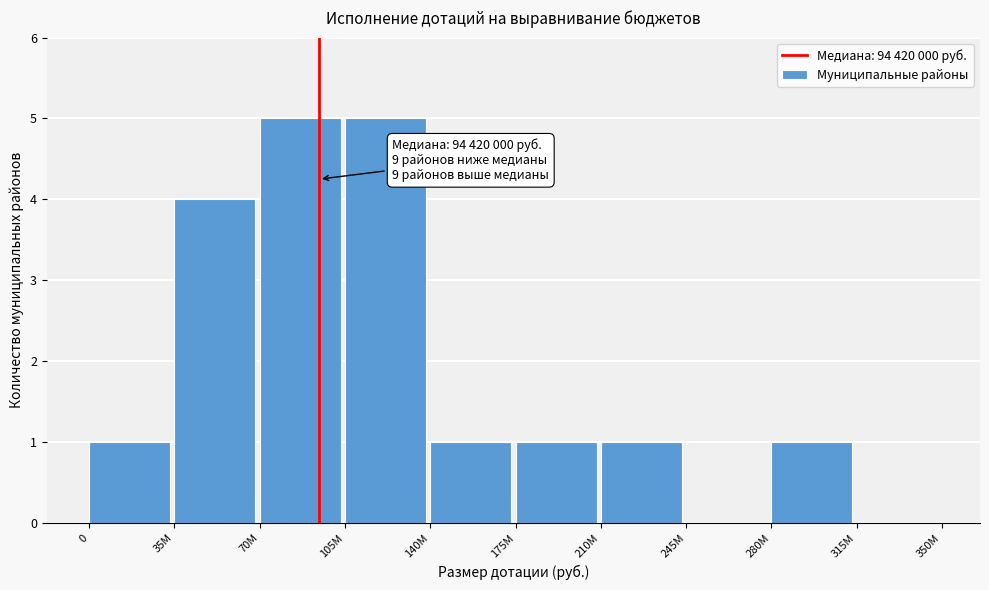

Reading right to left, transcribe all the data shown in this chart.

315M=0	280M=1	245M=0	210M=1	175M=1	140M=1	105M=5	70M=5	35M=4	0=1